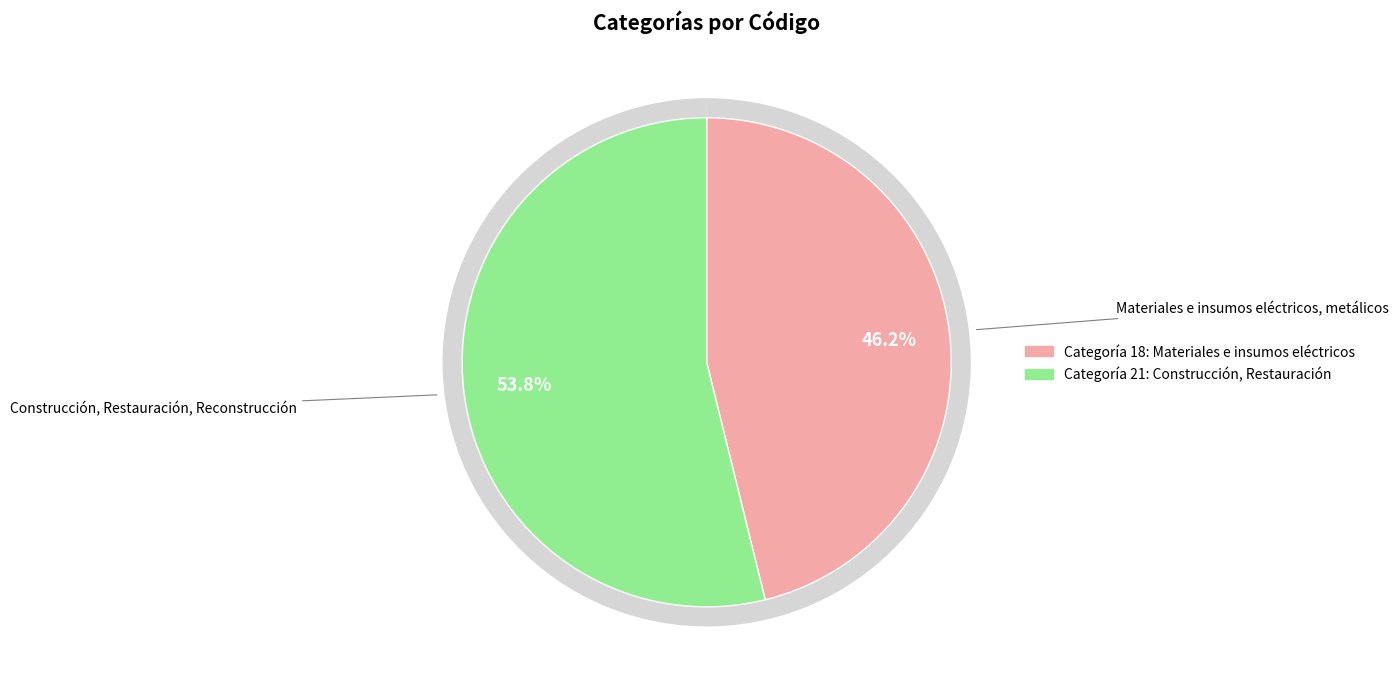

Approximately how many times larger is the value at Construcción, Restauración, Reconstrucción compared to Materiales e insumos eléctricos, metálicos?

1.2